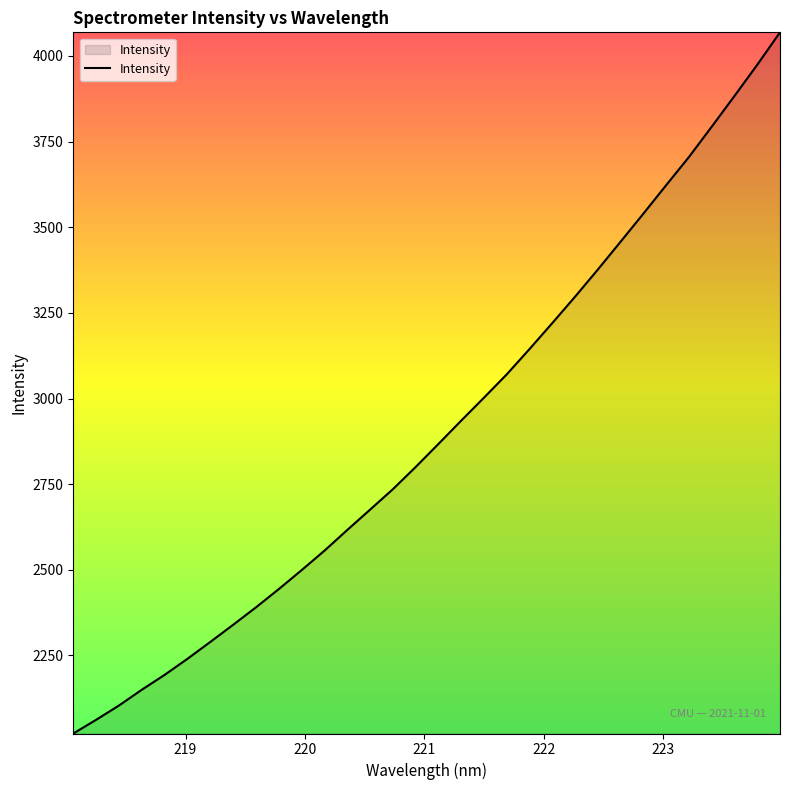

How many categories are shown in the chart?

32